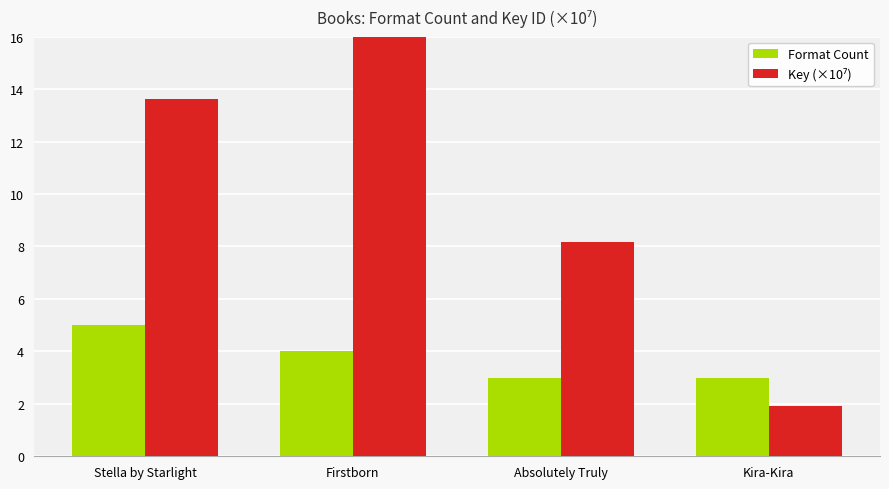

What is the spread (max minus min) of values at Absolutely Truly?

5.2